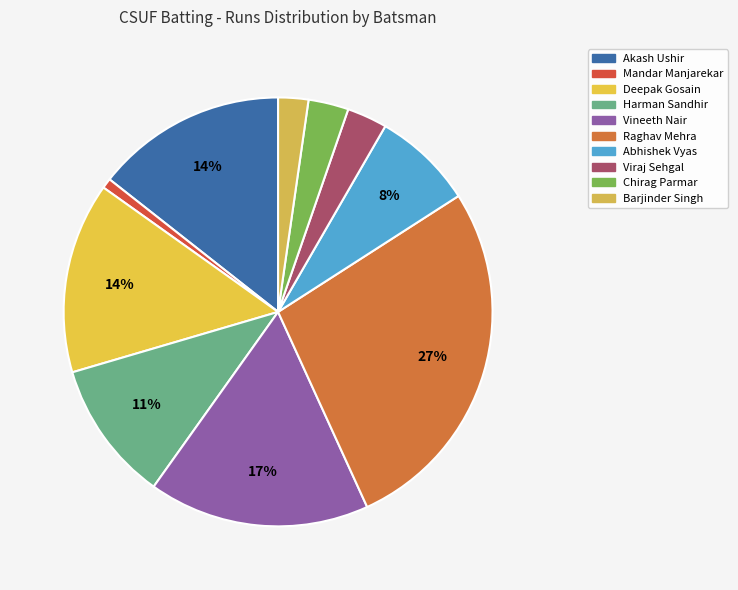

What percentage is the Akash Ushir slice, to the nearest percent?

14%